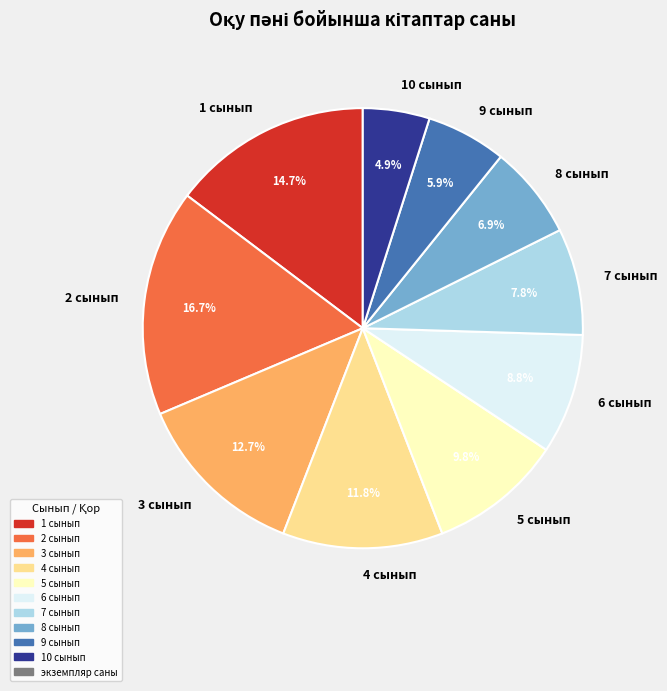

To the nearest percent, what is the difference between the 6 сынып and 4 сынып slice percentages?

3%